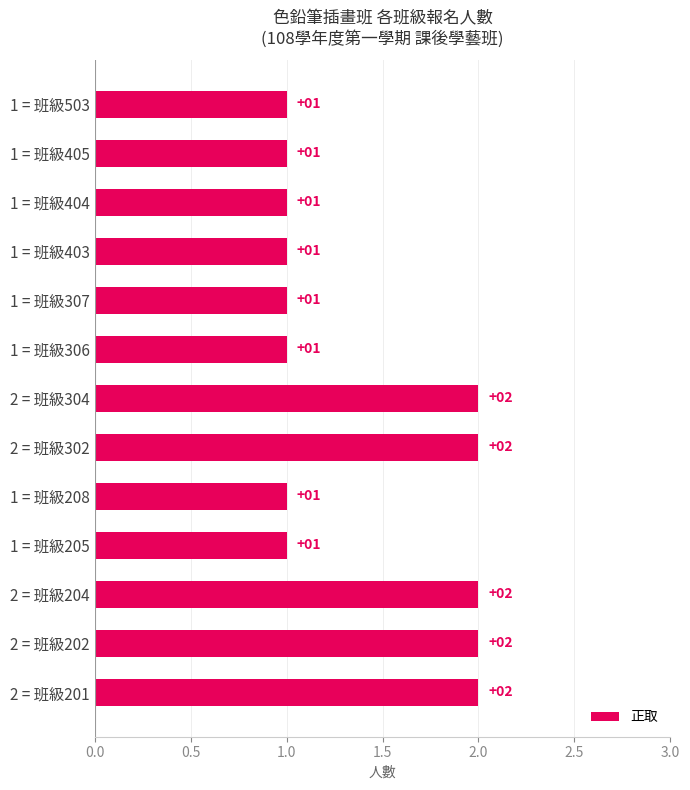

The value at 2 = 班級304 is 2. True or false?

True